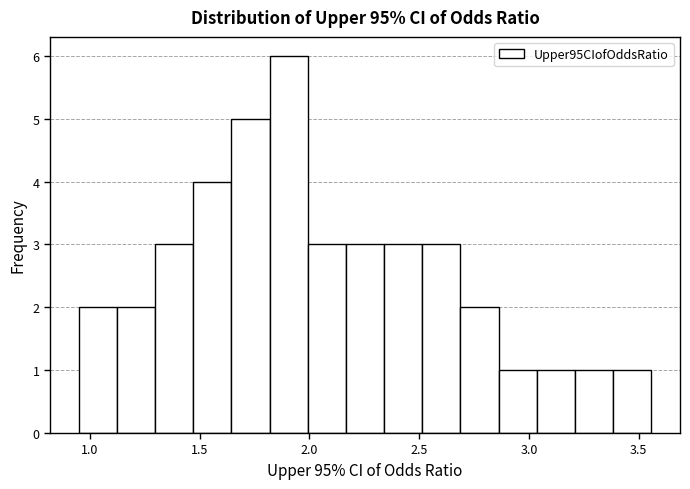

Around what value on the x-axis is the tallest bar? Give the approximate position of its centre, as read against the axis.

1.90